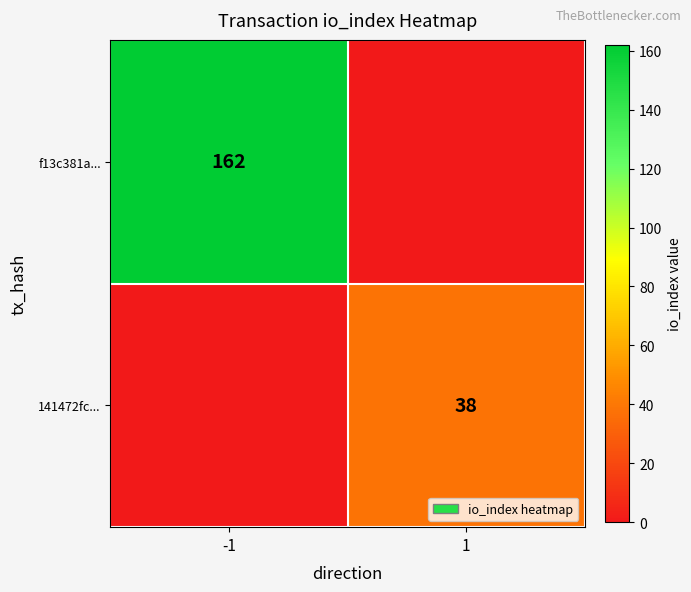

Is it true that 141472fc... equals 38 at 1?

True